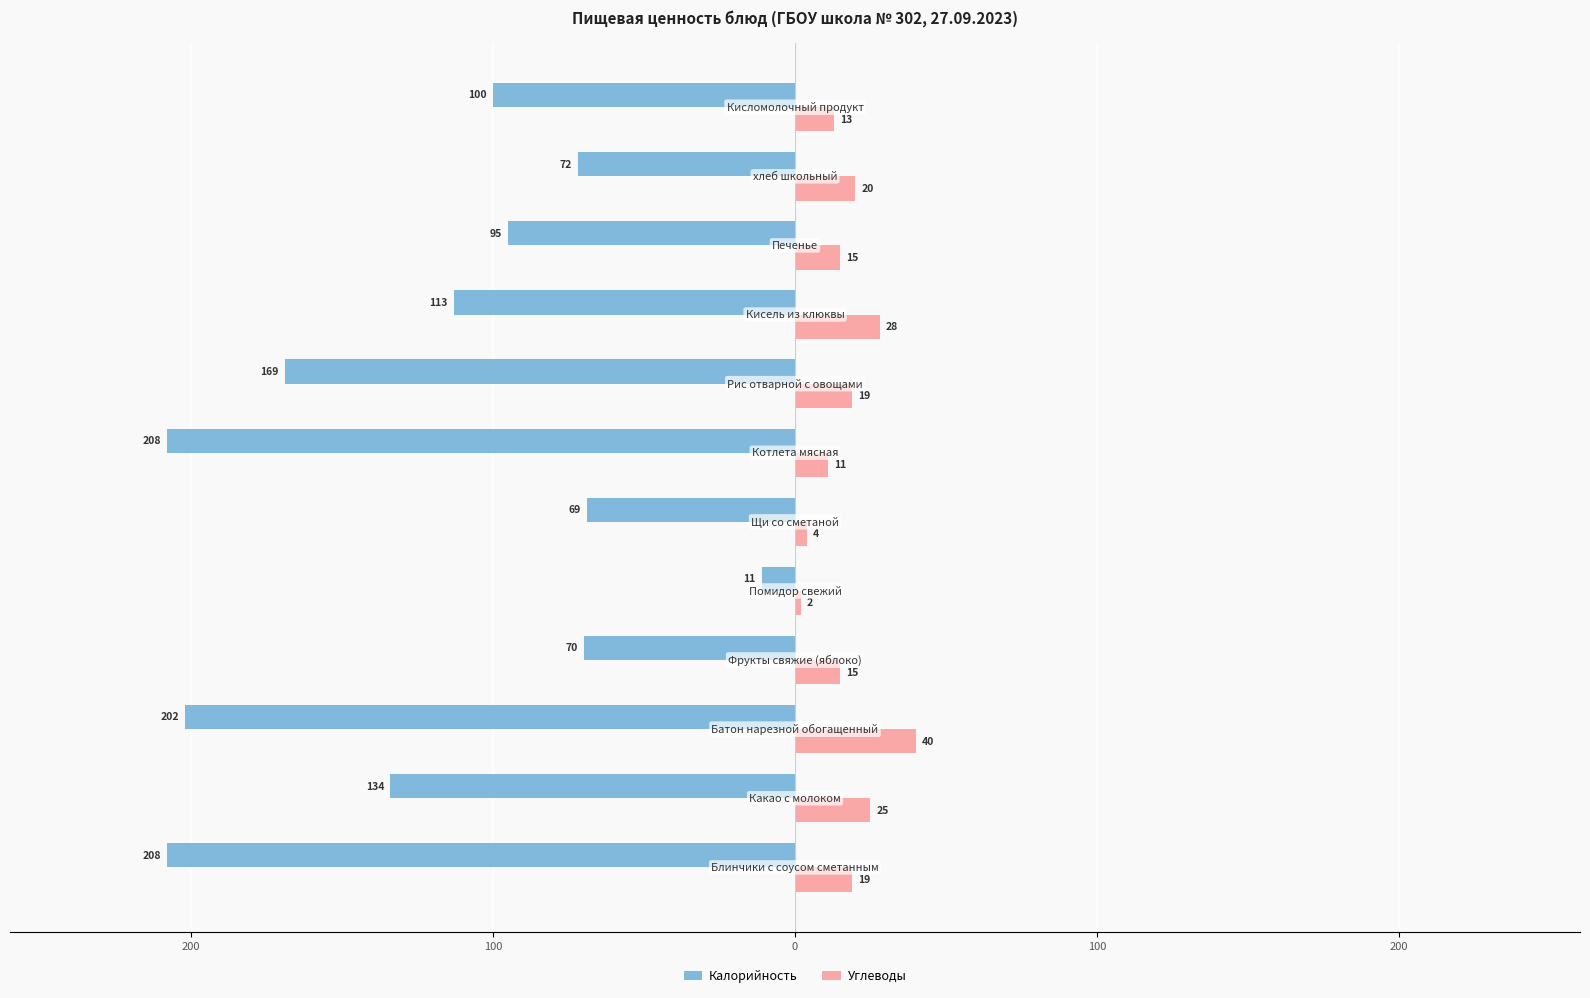

What is the average value of the Калорийность series?

-121